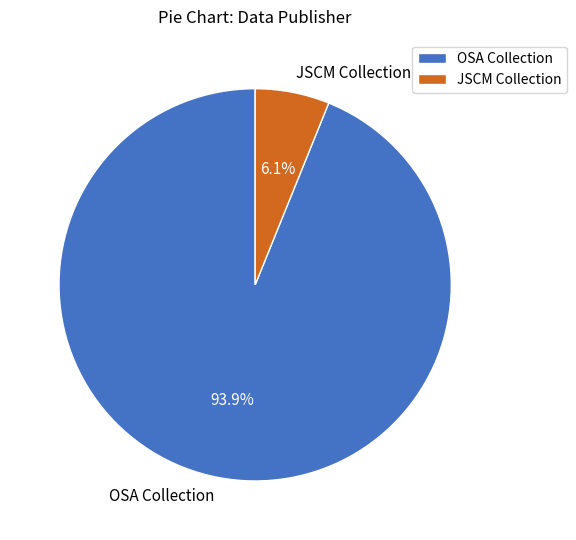

Count the number of slices in the pie.

2